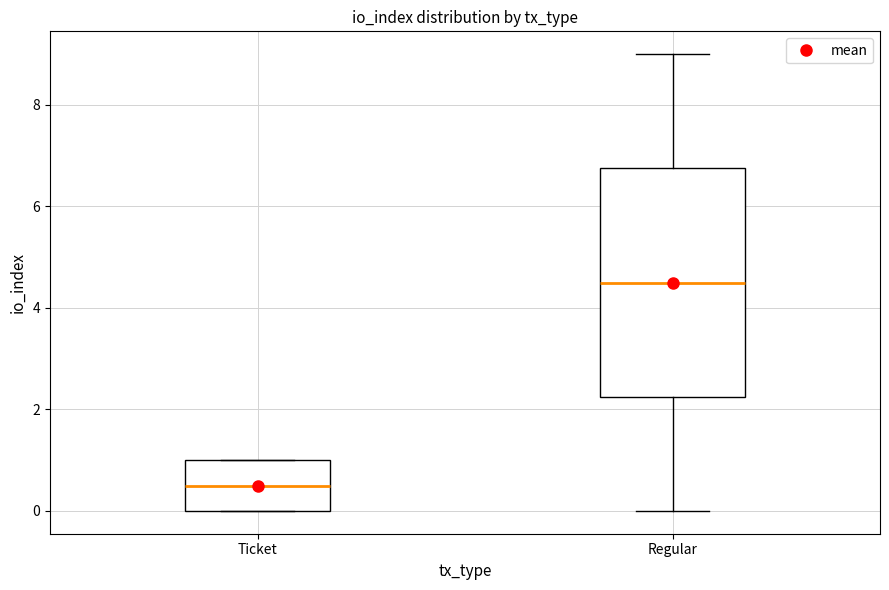

Where does the upper whisker of the box for Regular end on the y-axis? The values are not printed on the chart, so give them approximately, as read against the axis.

9.0